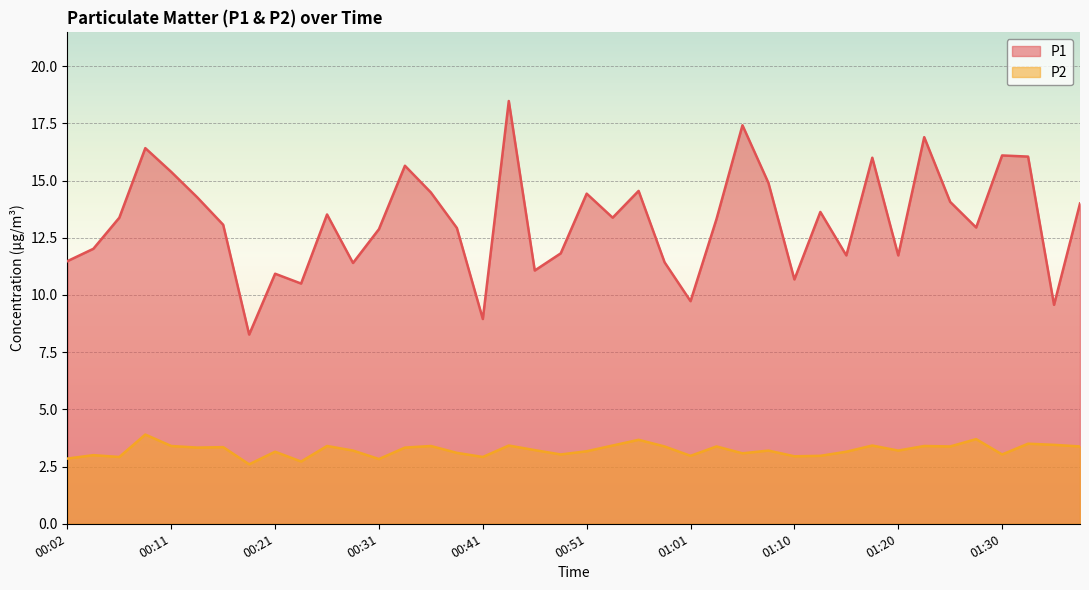

The value of P1 at 00:34 is 15.7. True or false?

True